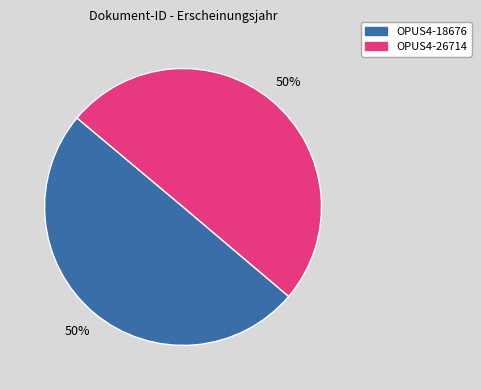

Do OPUS4-18676 and OPUS4-26714 together represent more than half of the pie?

Yes